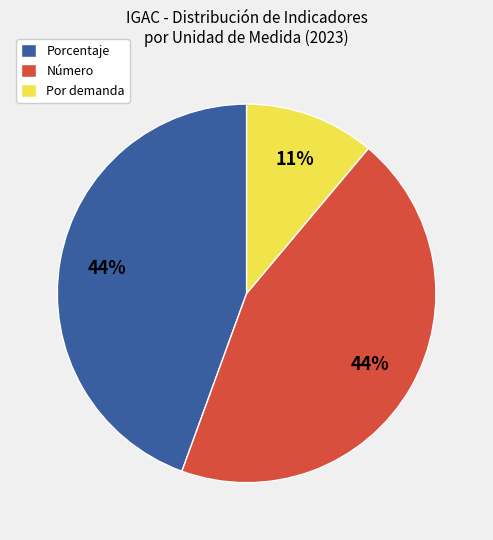

Approximately how many times larger is the value at Porcentaje compared to Por demanda?

4.0